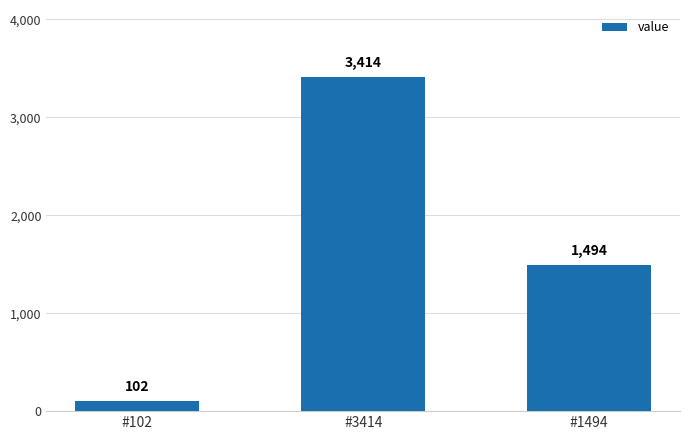

How many distinct data groups are displayed?

1